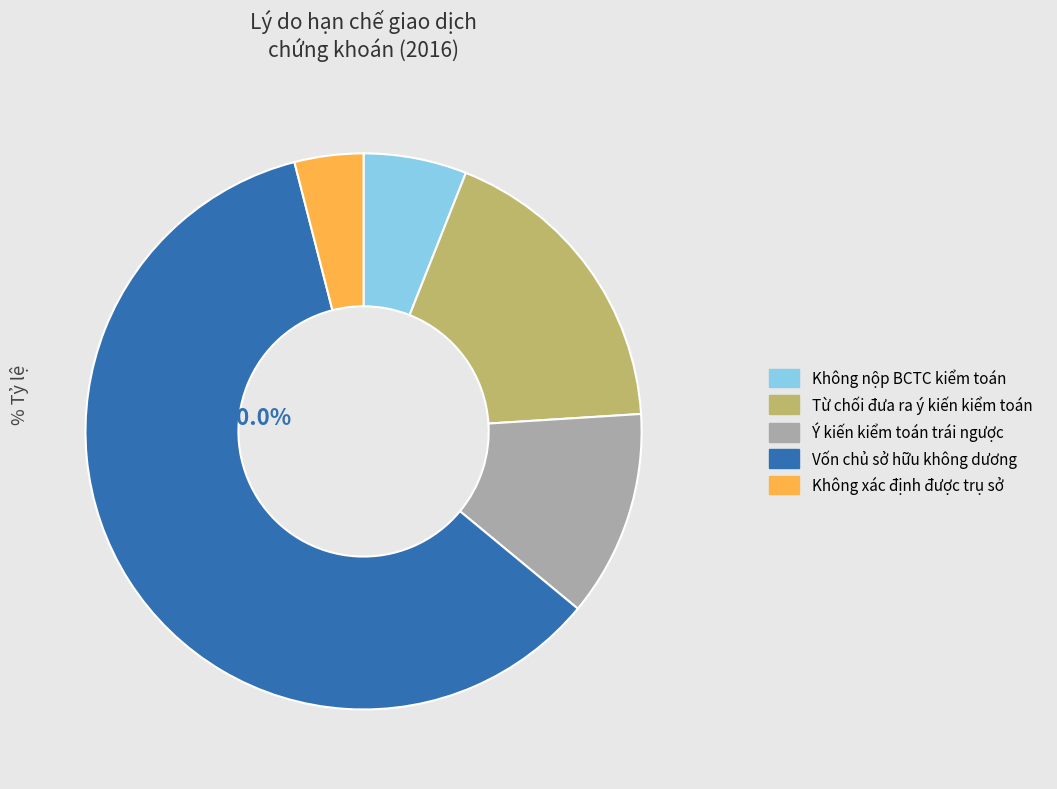

Is there any slice that represents more than half of the pie?

Yes